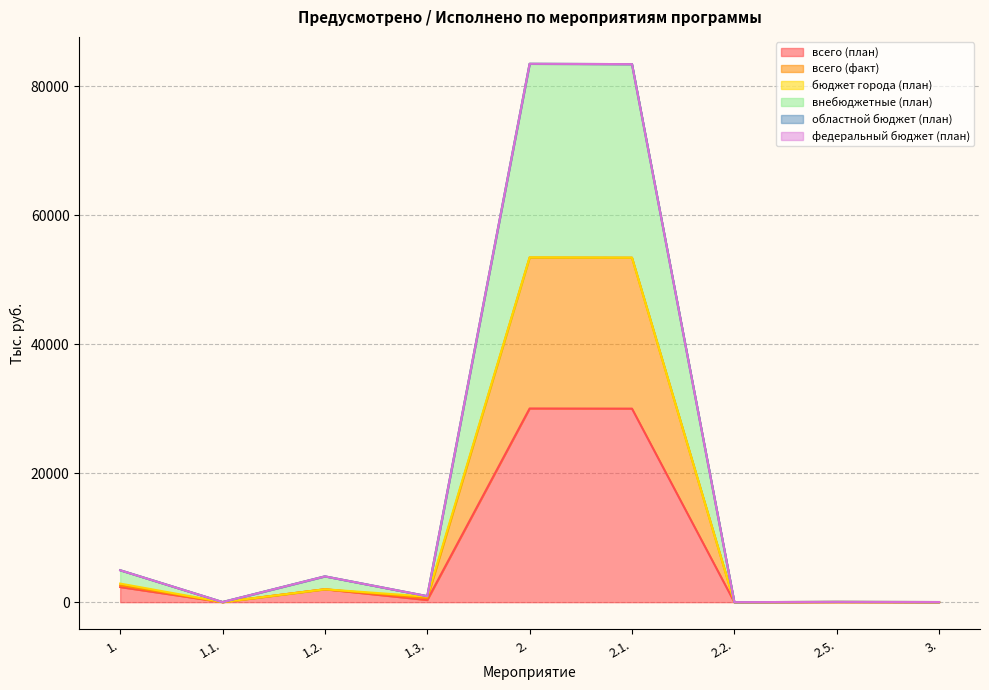

True or false: внебюджетные (план) and всего (план) cross at least once.

False